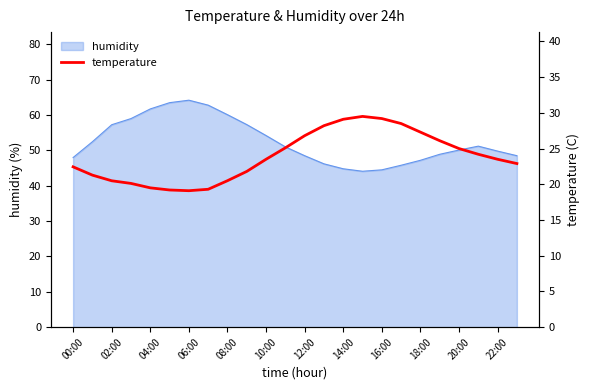

True or false: humidity has a value of 76.8 at 22:00.

False